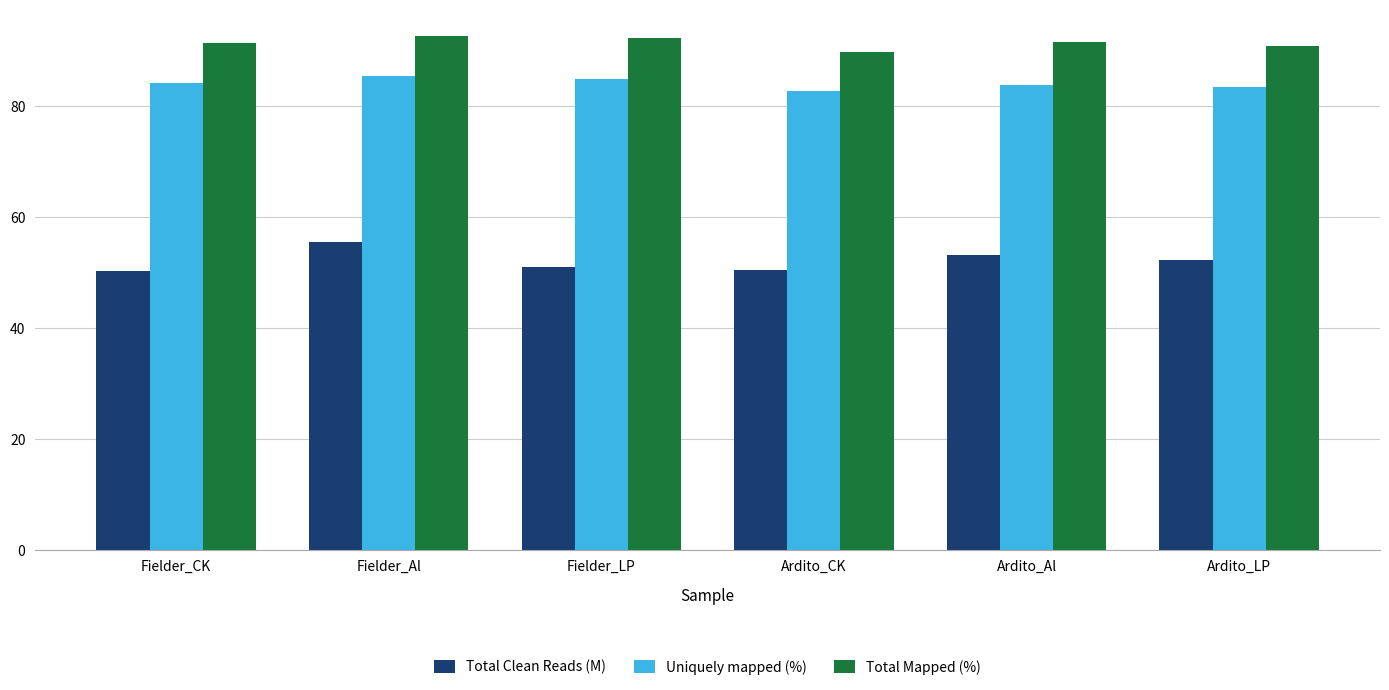

What is the value of the Uniquely mapped (%) bar at the 2nd from the left?

85.4